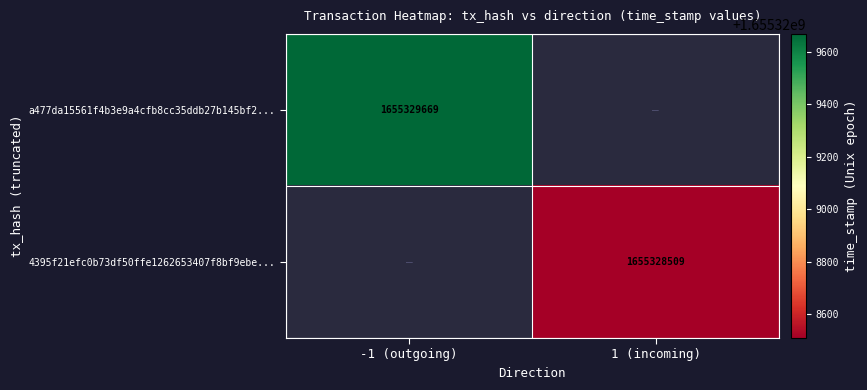

How many categories are shown in the chart?

2